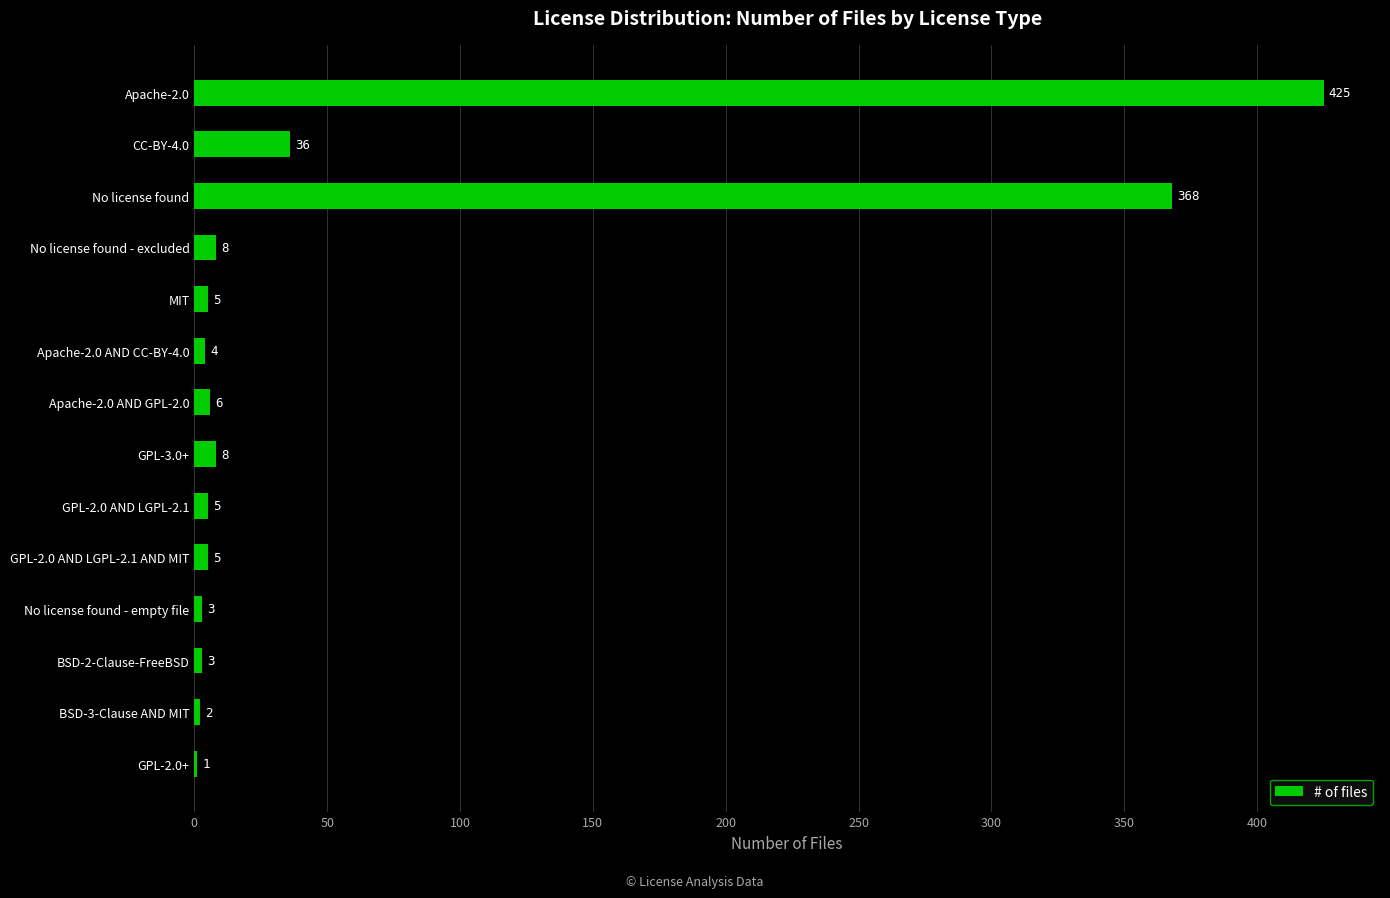

How many distinct data groups are displayed?

1